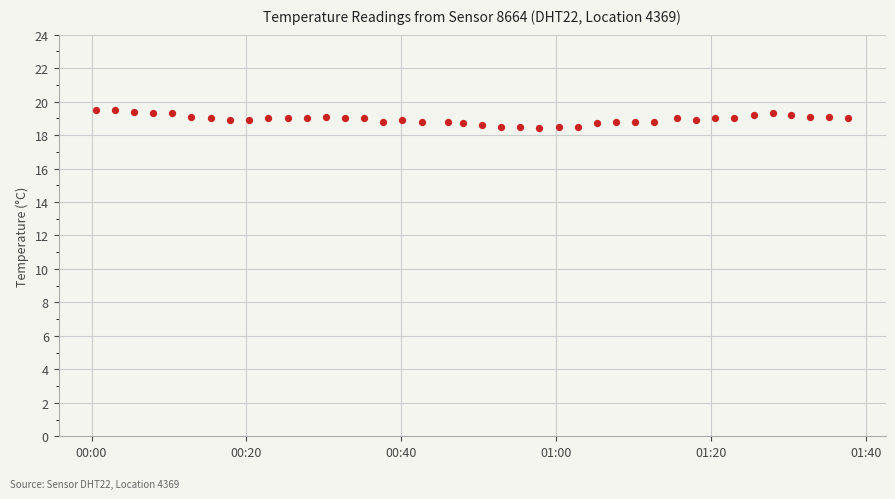

What is the range of Y values (max minus min)?

1.1